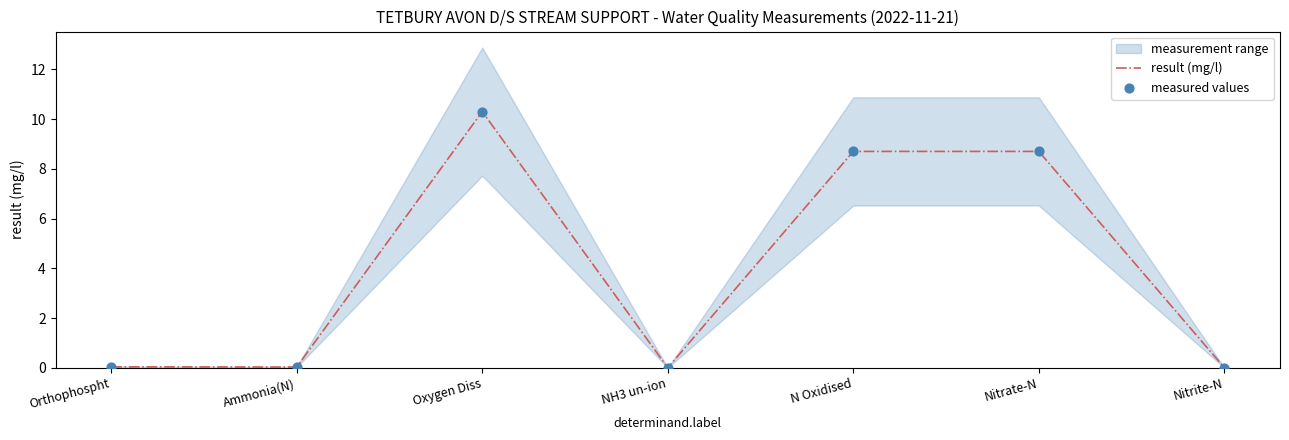

Which series has the widest spread of Y values?

result (mg/l)